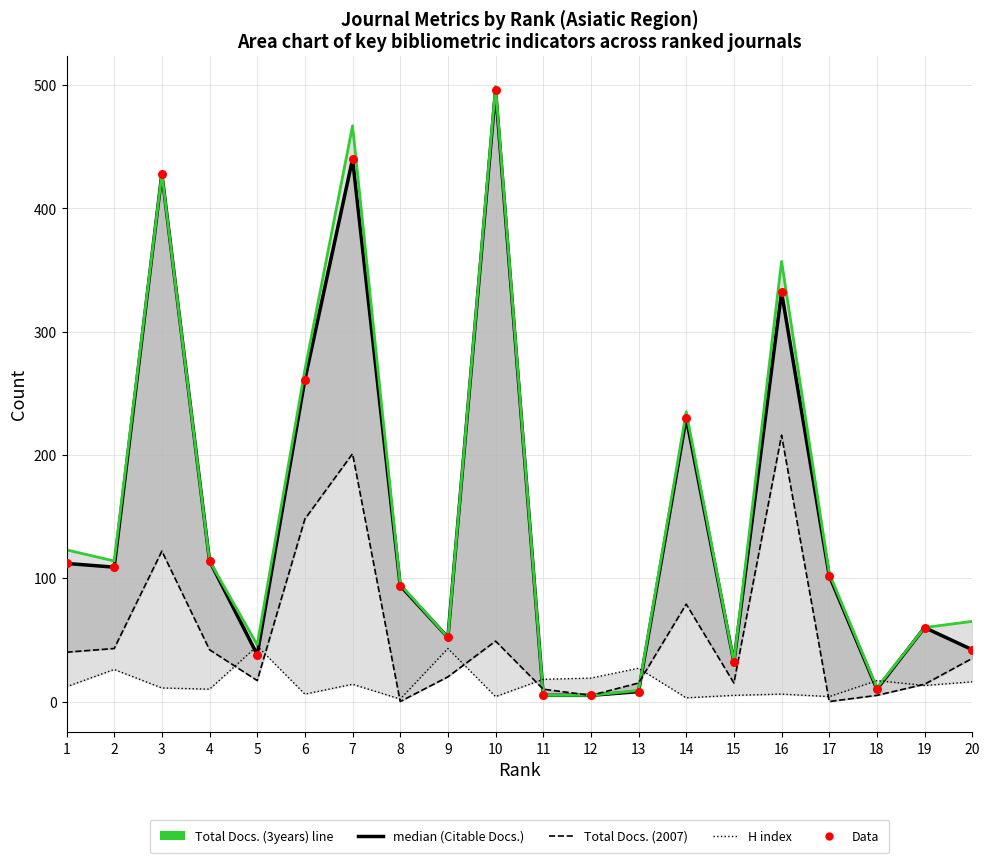

Which series has the largest total across all categories?

Total Docs. (3years) line